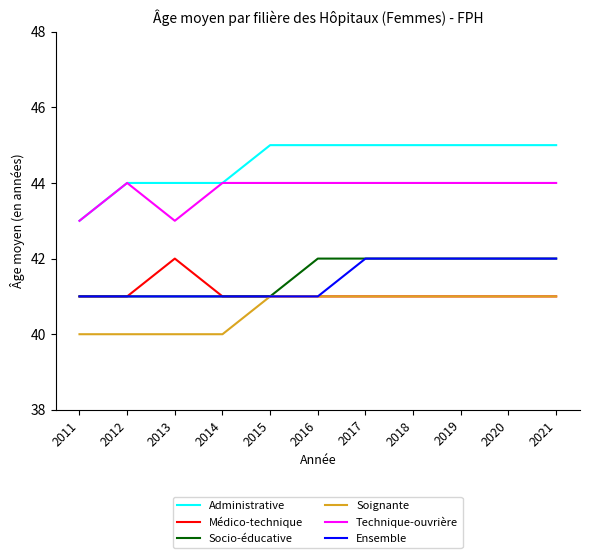

True or false: Administrative and Socio-éducative intersect in this chart.

False